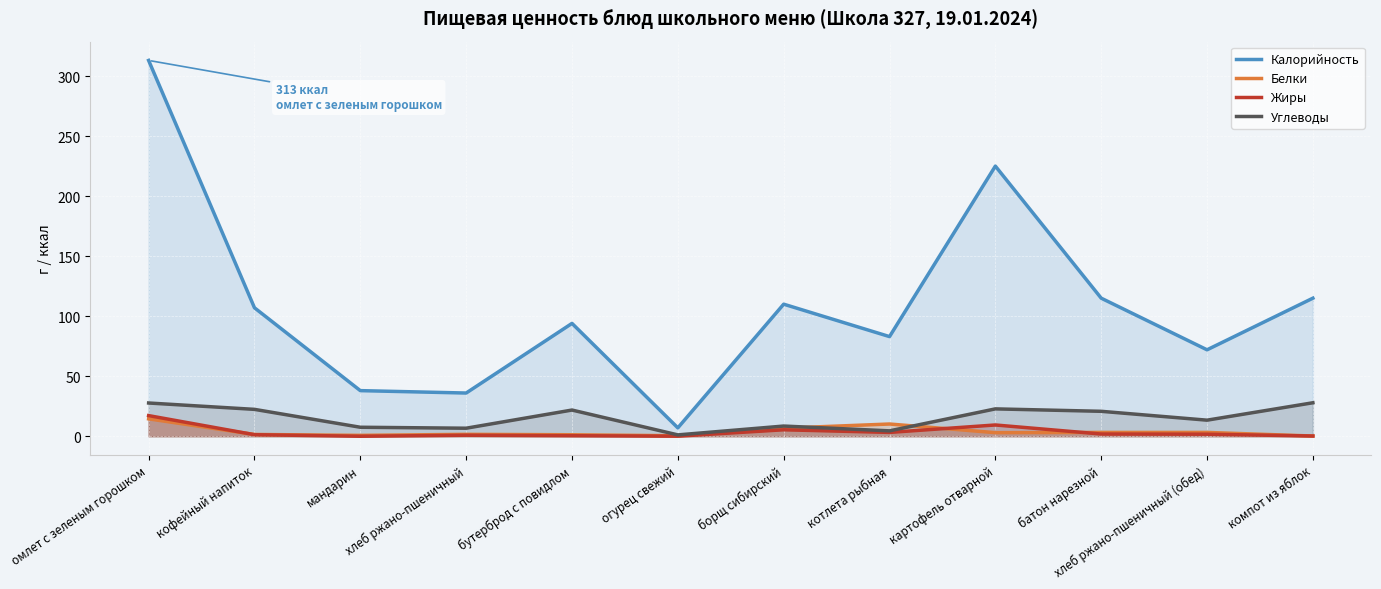

At which category is the sum across all series the highest?

омлет с зеленым горошком